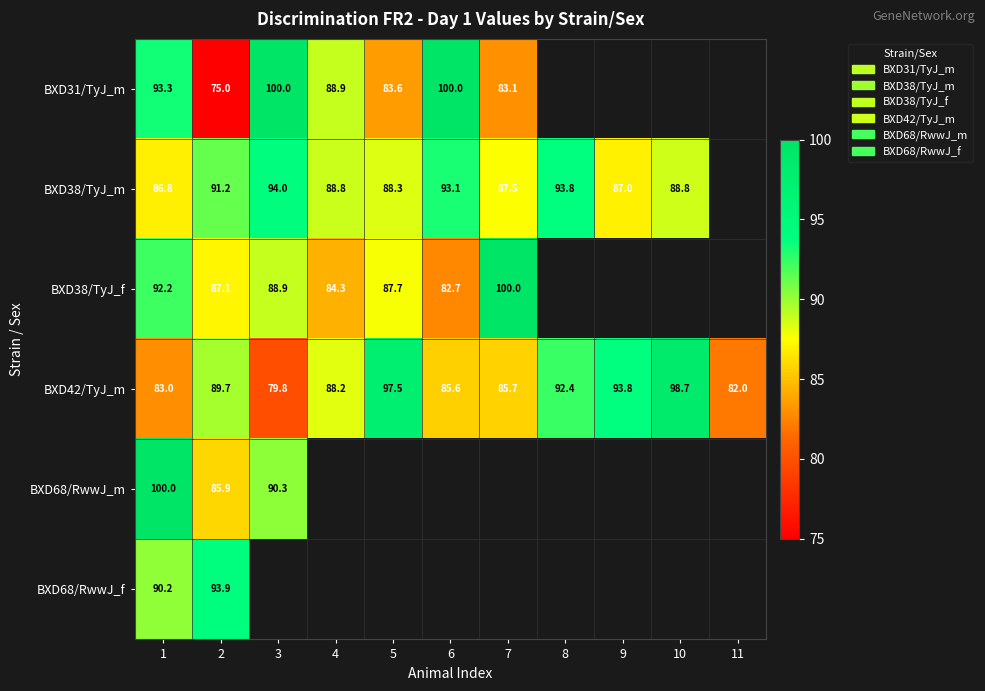

Where is BXD68/RwwJ_m nearest to the value 92?

3